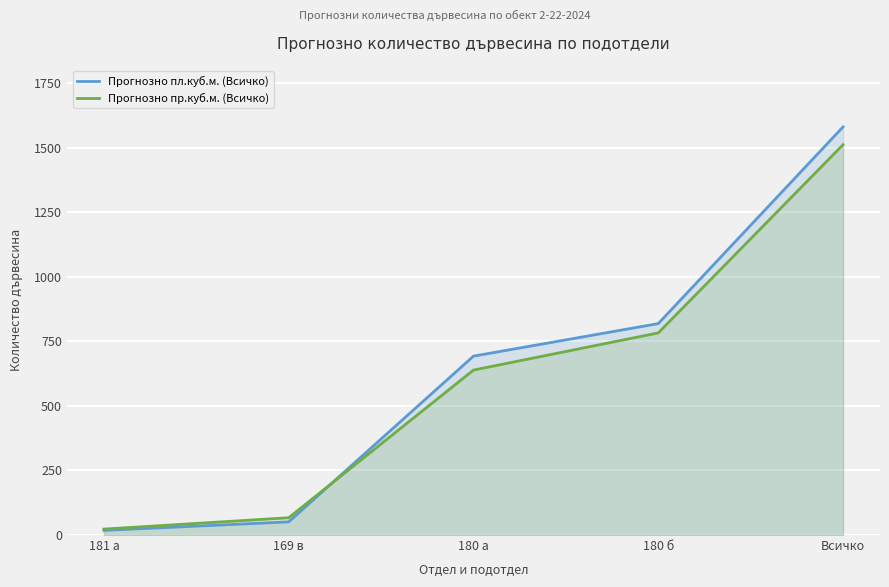

At which category does the chart reach its minimum across all series?

181 а